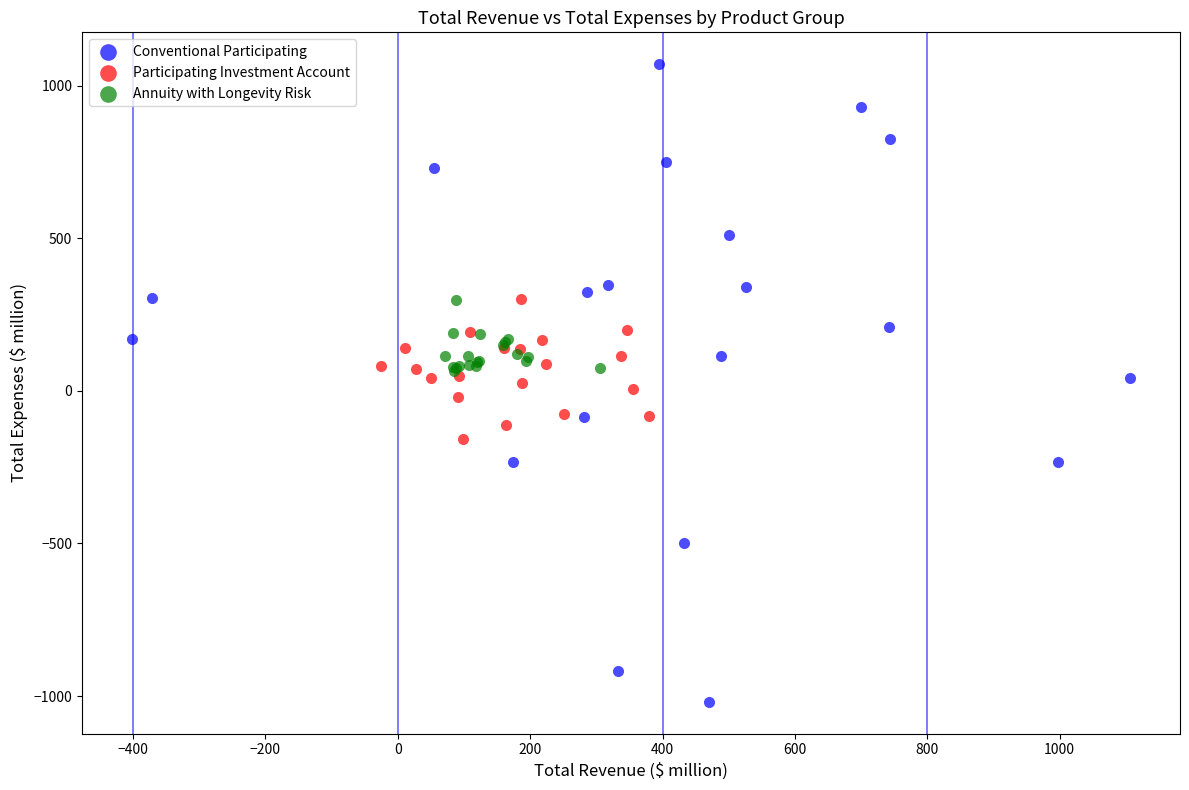

What are all the series names shown in the legend?

Conventional Participating, Participating Investment Account, Annuity with Longevity Risk